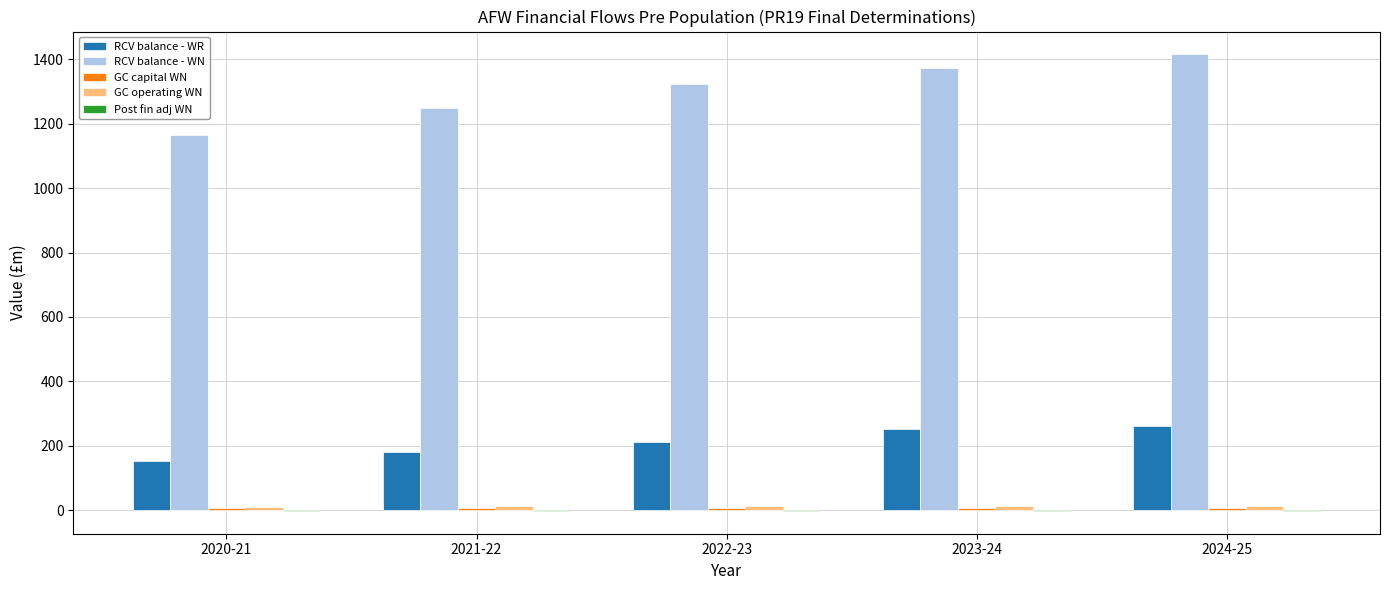

Between 2021-22 and 2022-23, which series saw the biggest shift?

RCV balance - WN